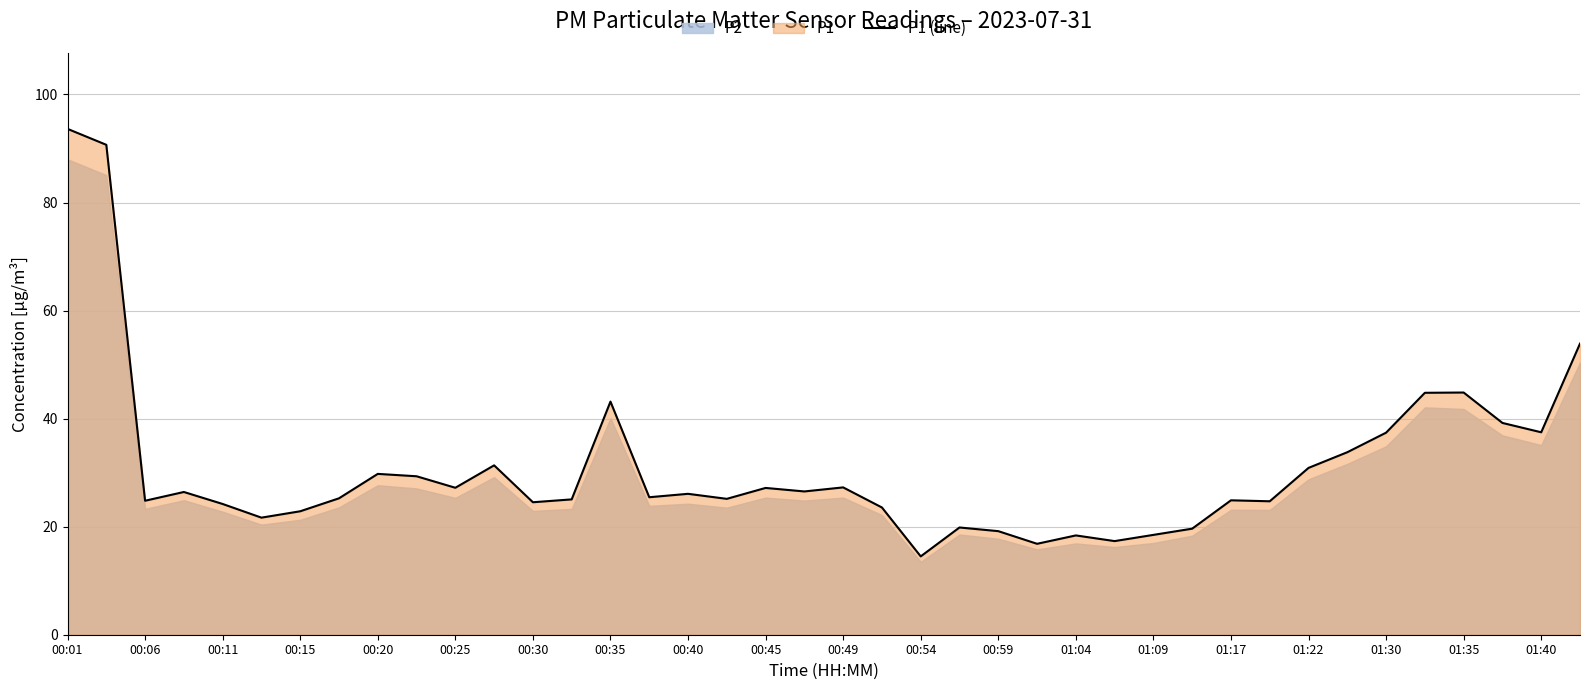

The P1 (line) series shows 6.6 at 00:15. True or false?

False